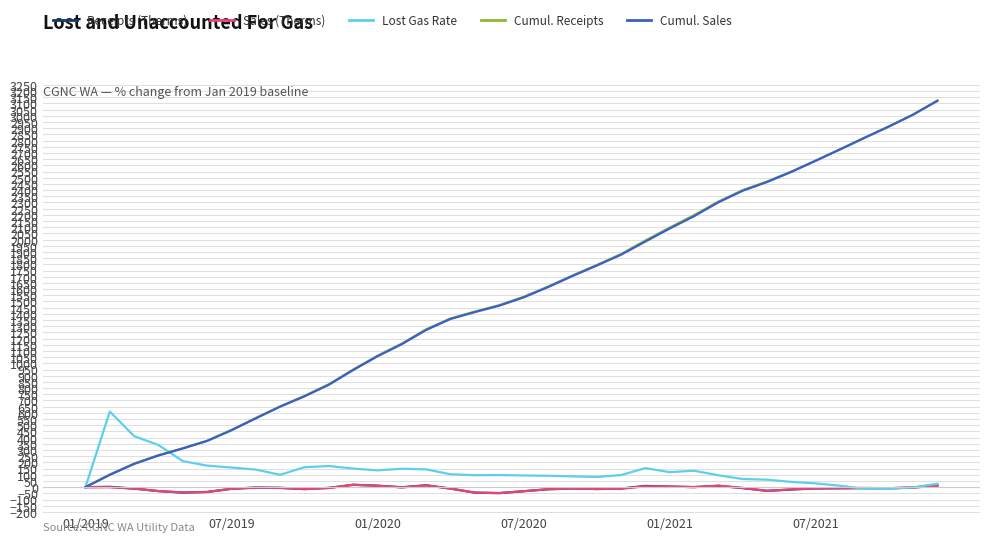

Does the chart display data point markers on the line(s)?

No